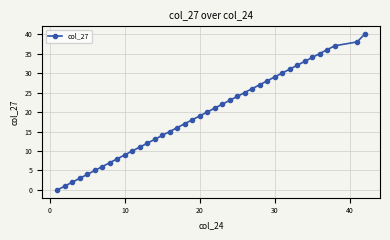

What is the sum of all values?

781